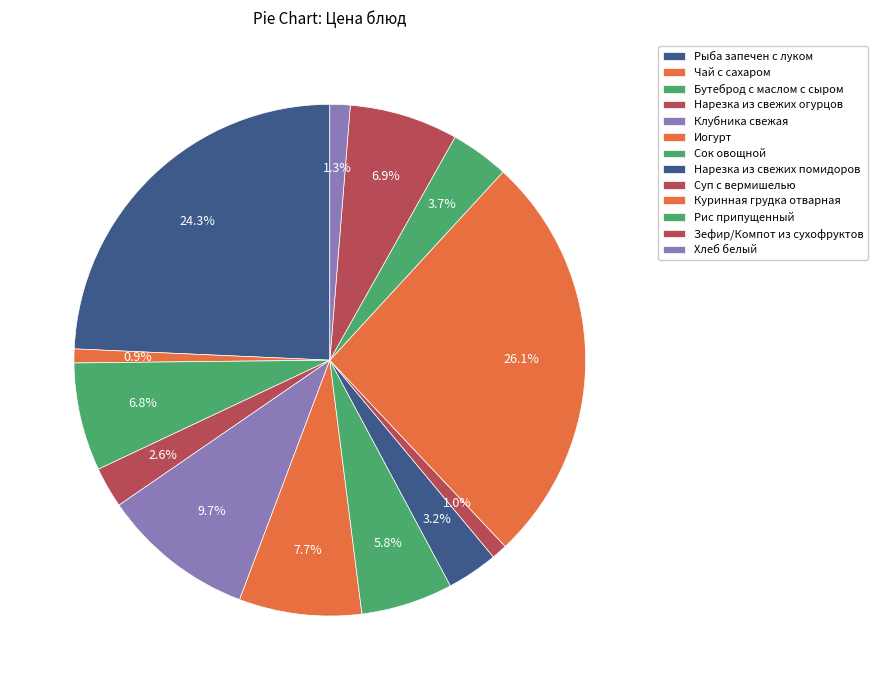

To the nearest percent, what percentage of the pie is Рис припущенный?

4%